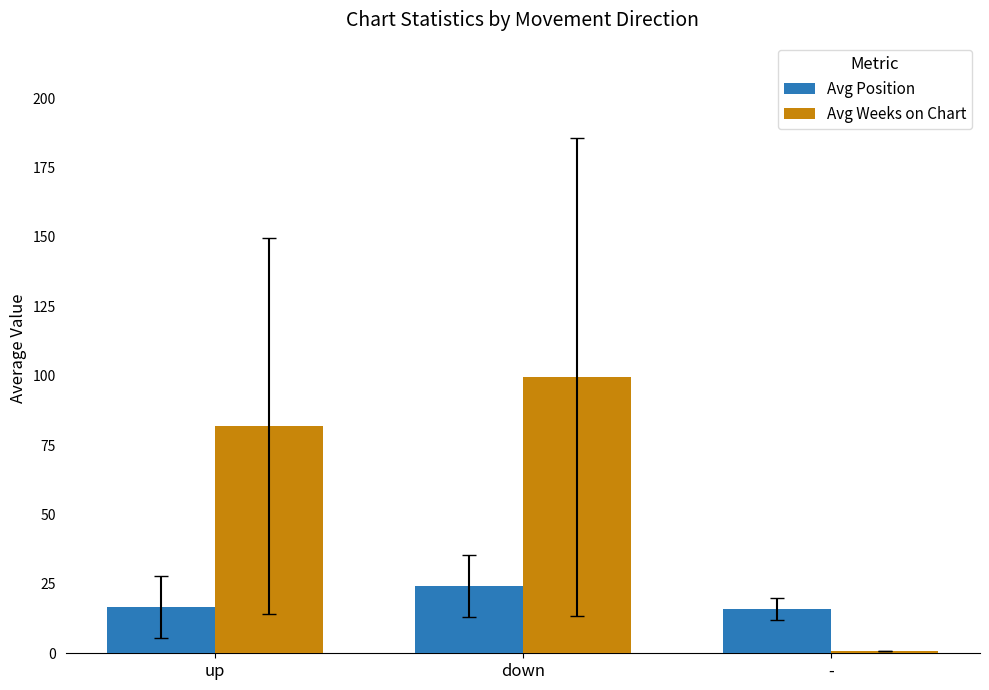

What is the maximum value shown in the chart?

99.5